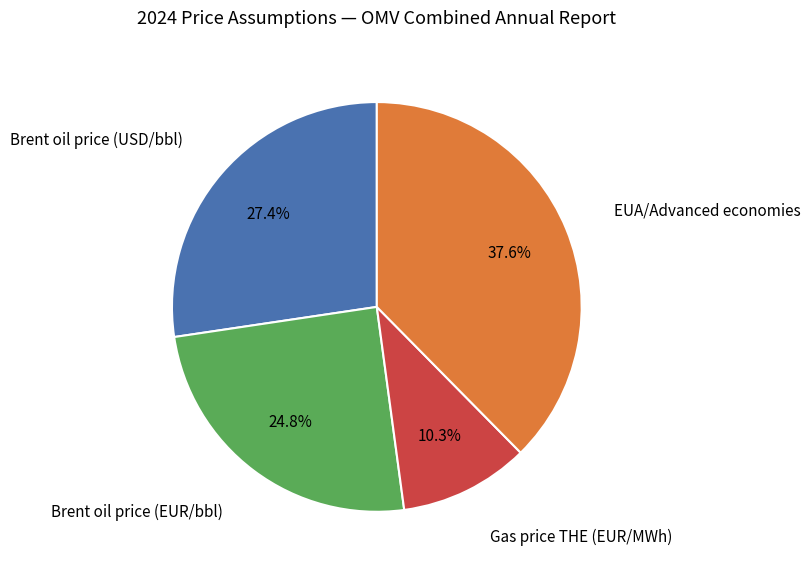

Is there a majority slice in this chart?

No